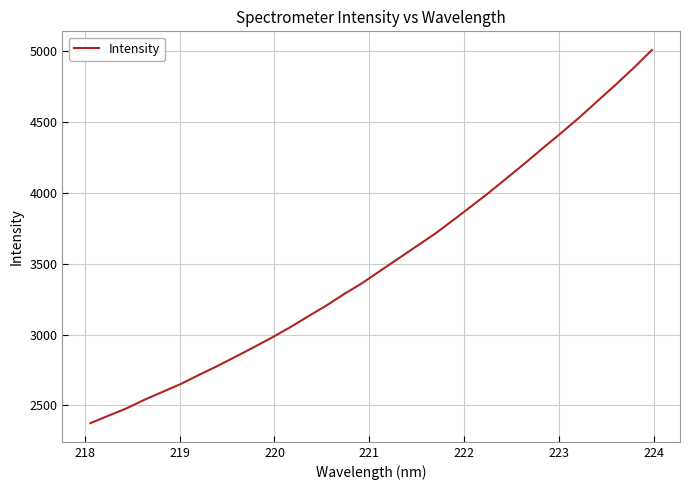

How many lines are shown in the chart?

1